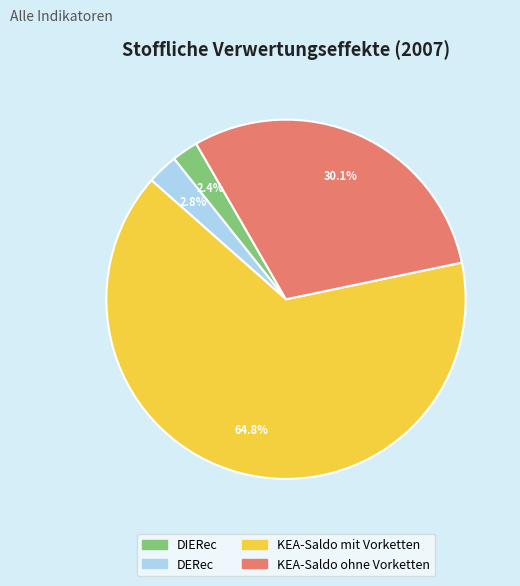

Between DIERec and KEA-Saldo ohne Vorketten, which is larger?

KEA-Saldo ohne Vorketten